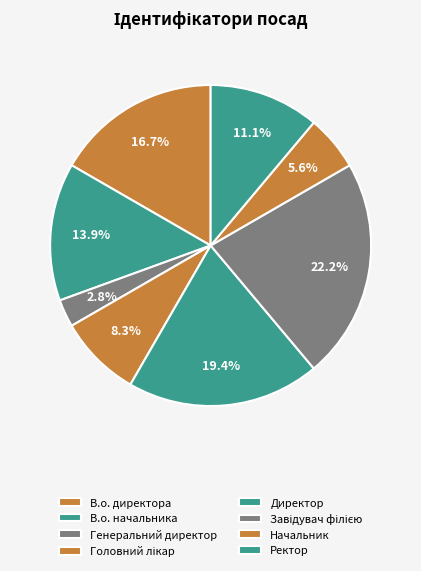

How many segments does this pie chart have?

8